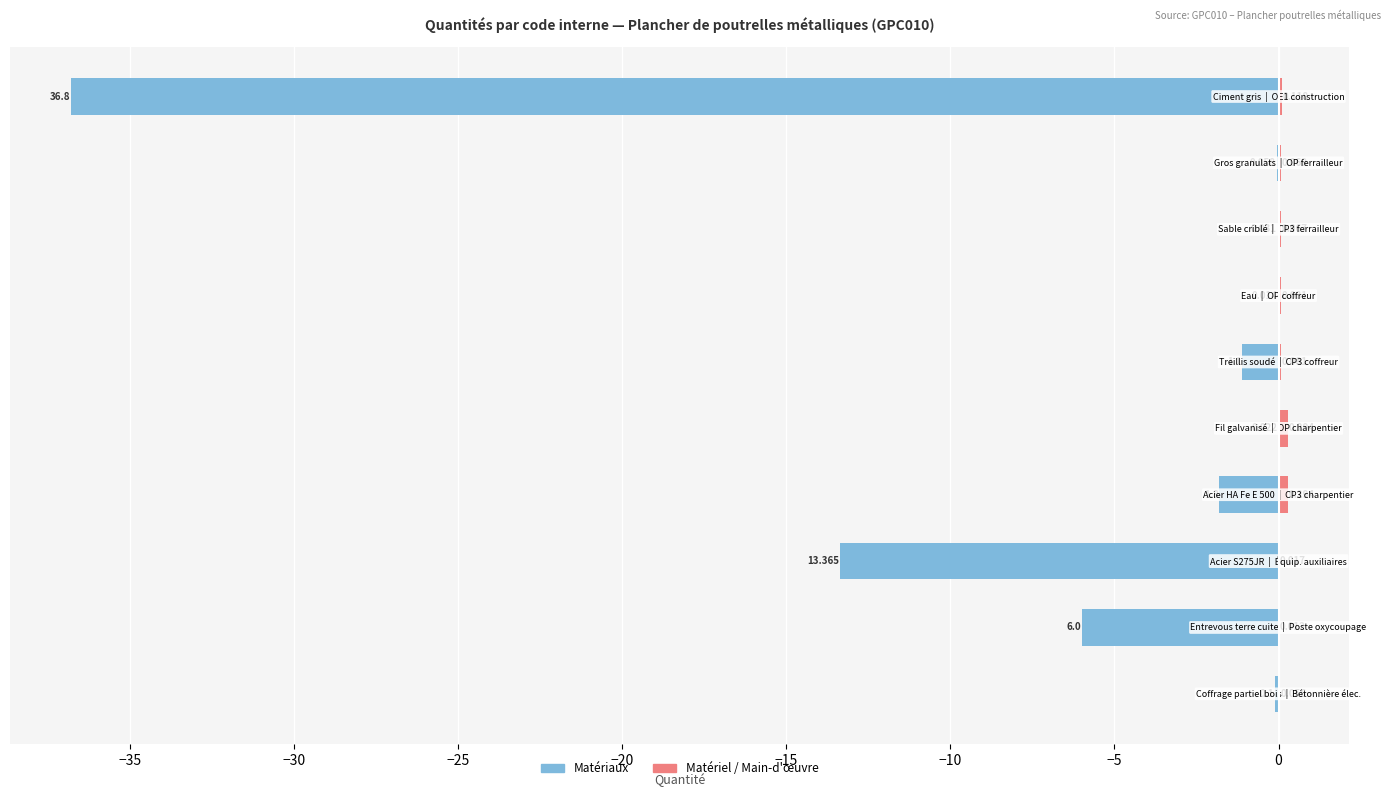

At −20, list the series in order from smallest to largest.

Matériaux, Matériel / Main-d'œuvre